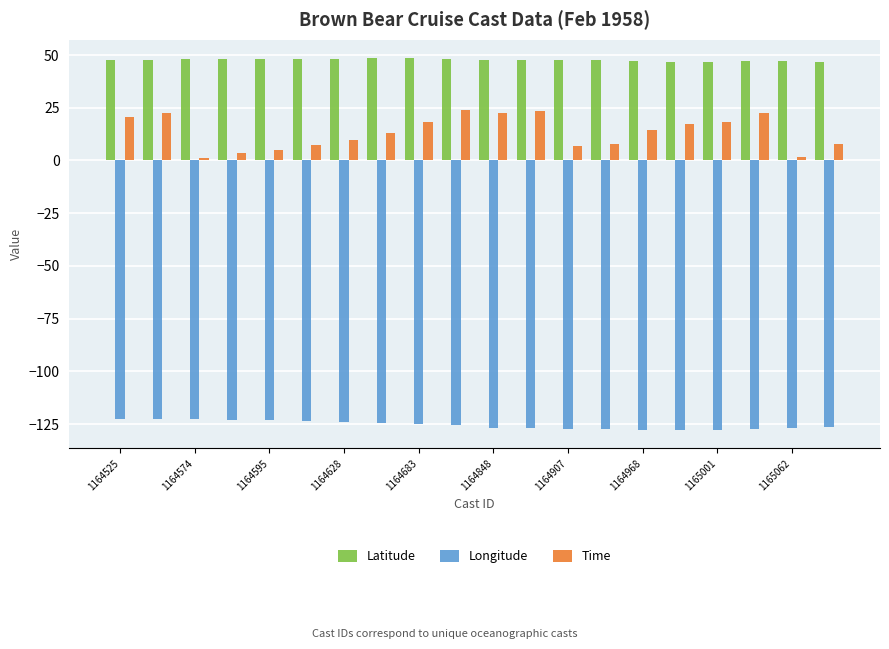

Which series has the largest total across all categories?

Latitude